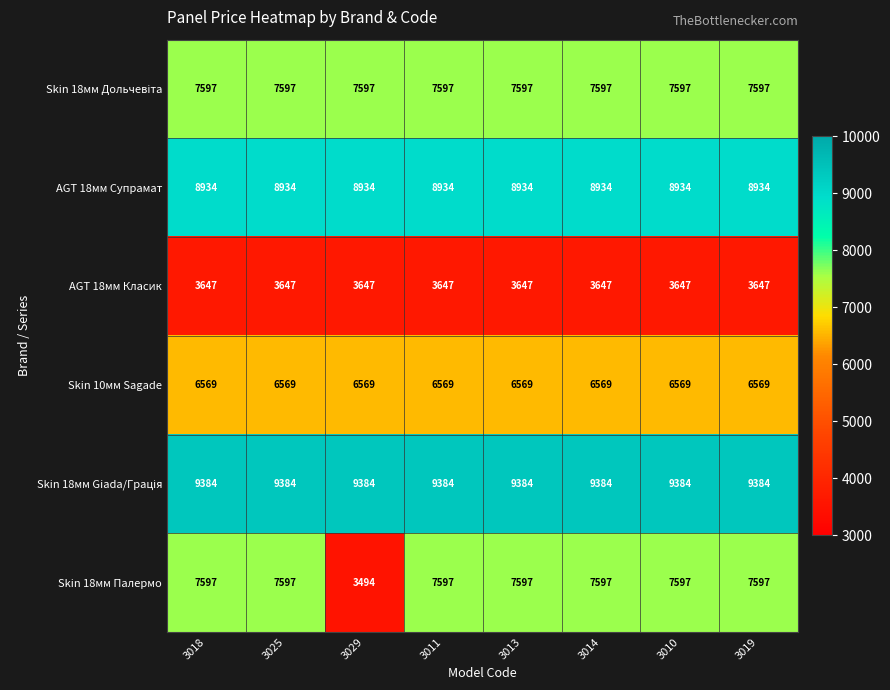

What is the sum of the AGT 18мм Класик values at 3018 and 3013?

7294